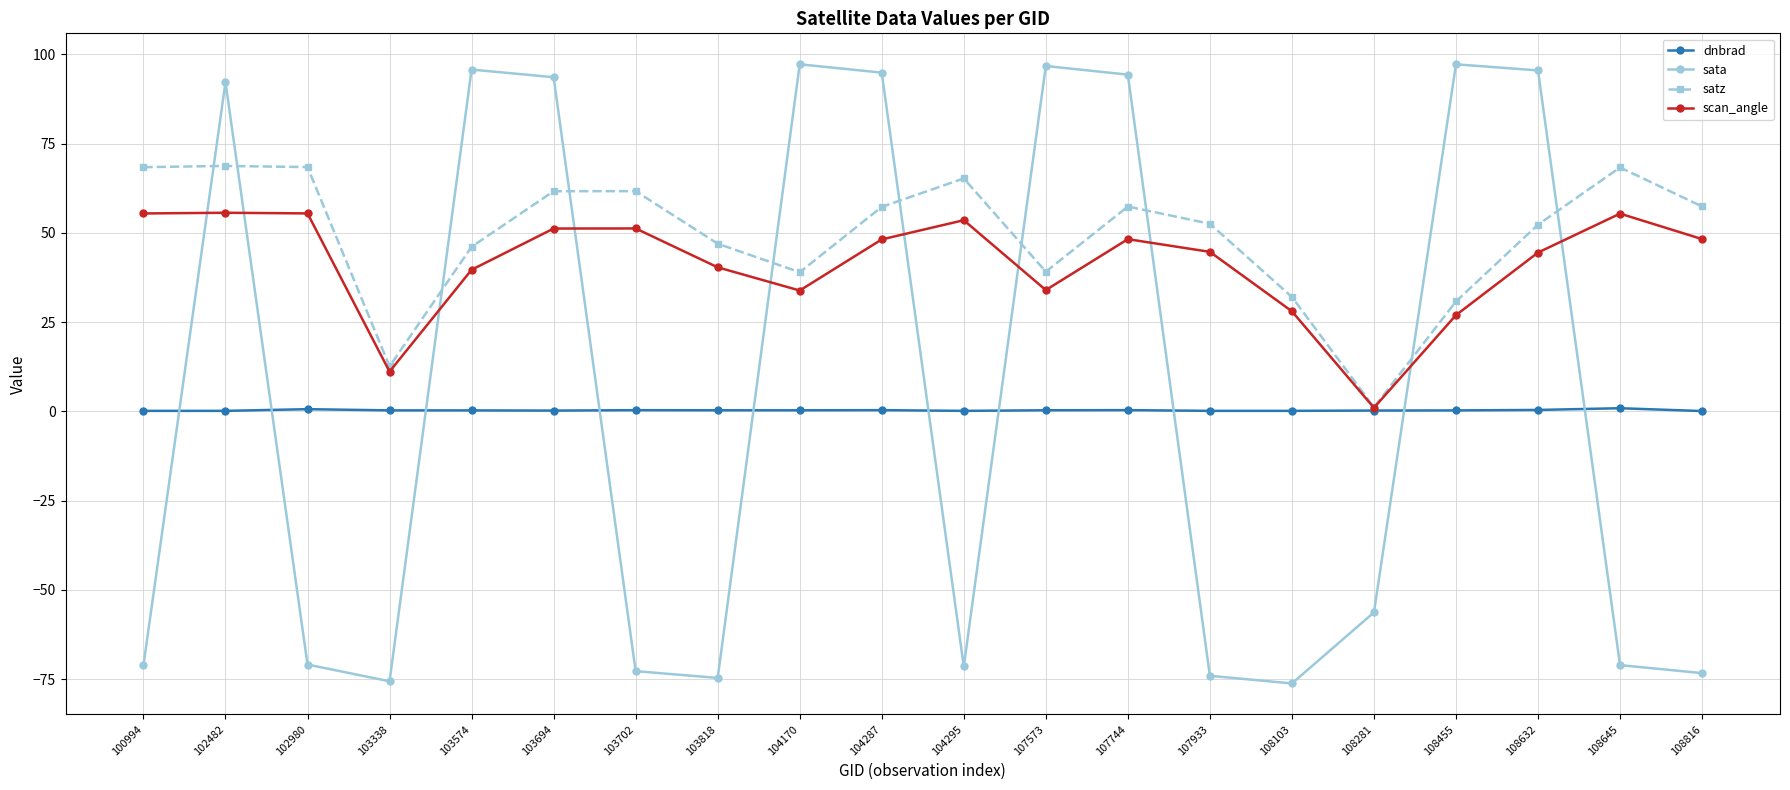

Which series has the widest spread of values?

sata